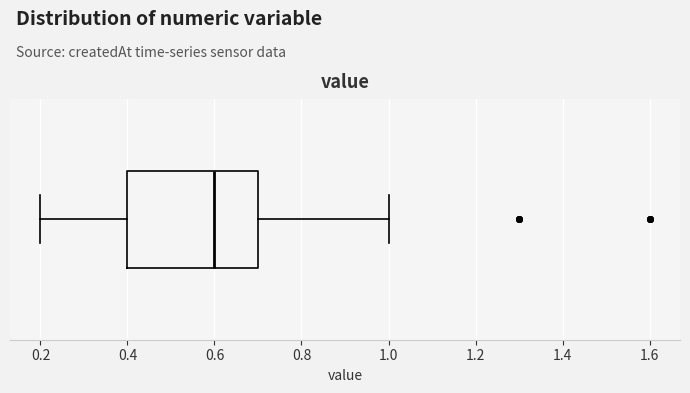

Where does the median line of the box sit on the x-axis? The values are not printed on the chart, so give them approximately, as read against the axis.

0.6